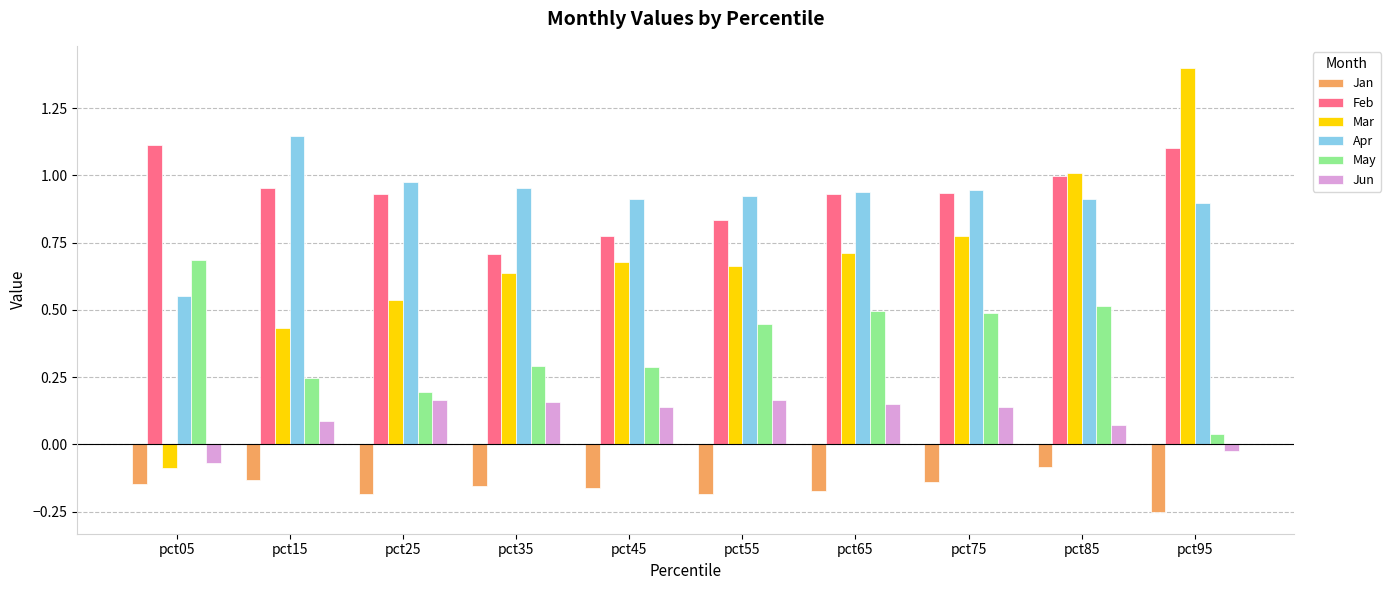

Which series has the largest range (max minus min)?

Mar